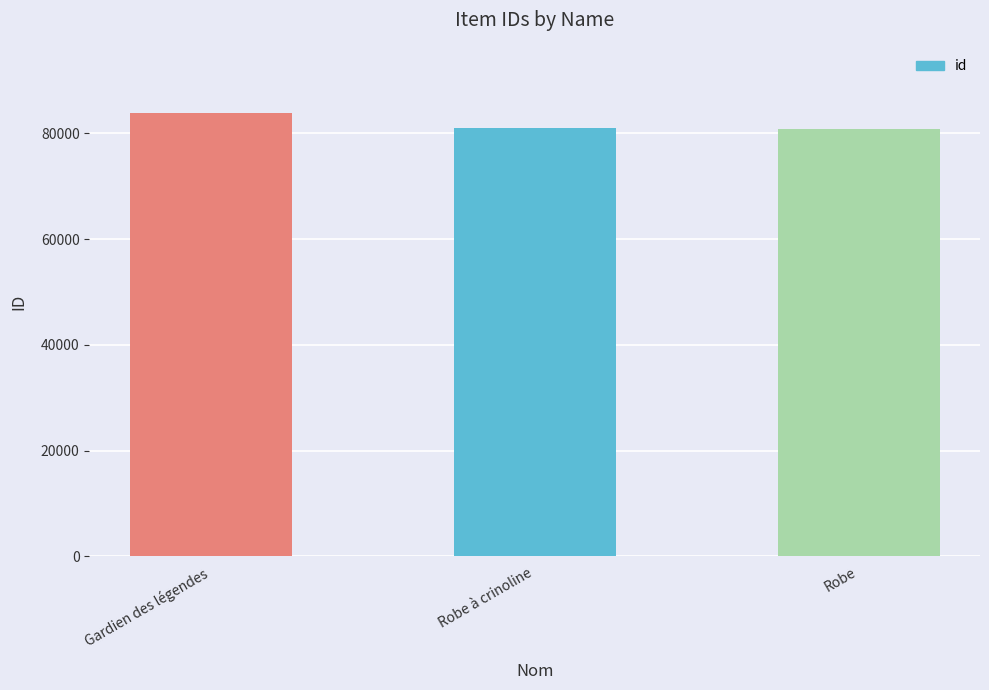

Is it true that the value at Gardien des légendes is 83798?

True